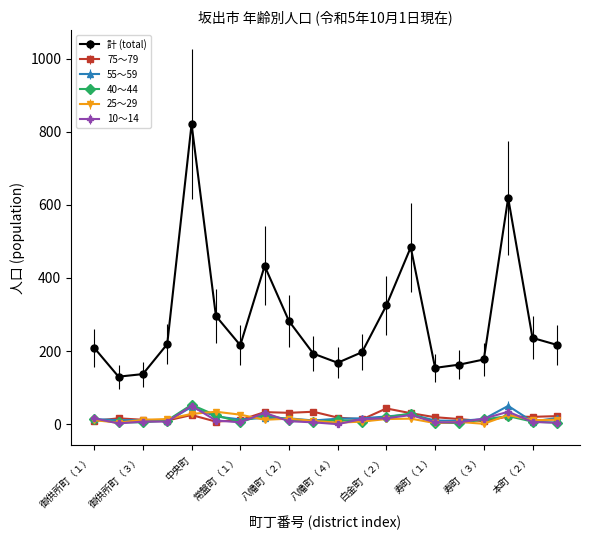

How many lines are shown in the chart?

6